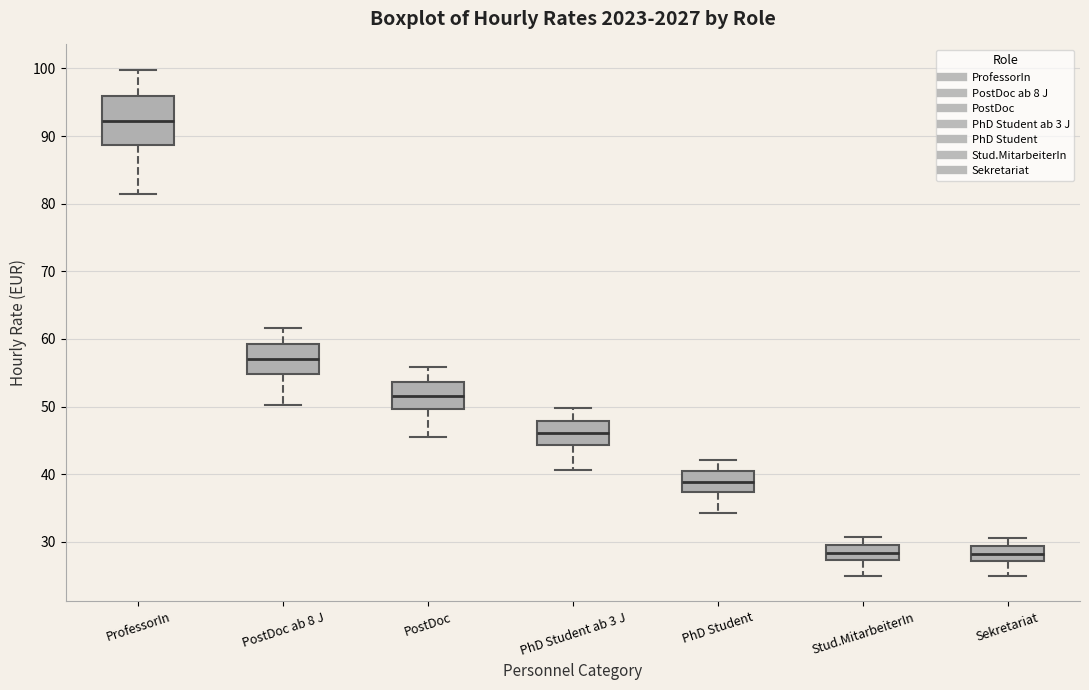

Reading left to right, transcribe this box plot: for each box, give where its median line is, the range the box spans, and where its two whiskers end, as read against the y-axis. The values are not printed on the chart, so give them approximately, as read against the axis.

ProfessorIn: median 92, box 89 to 96, whiskers 81 to 100
PostDoc ab 8 J: median 57, box 55 to 59, whiskers 50 to 62
PostDoc: median 52, box 50 to 54, whiskers 46 to 56
PhD Student ab 3 J: median 46, box 44 to 48, whiskers 41 to 50
PhD Student: median 39, box 37 to 40, whiskers 34 to 42
Stud.MitarbeiterIn: median 28, box 27 to 29, whiskers 25 to 31
Sekretariat: median 28, box 27 to 29, whiskers 25 to 31